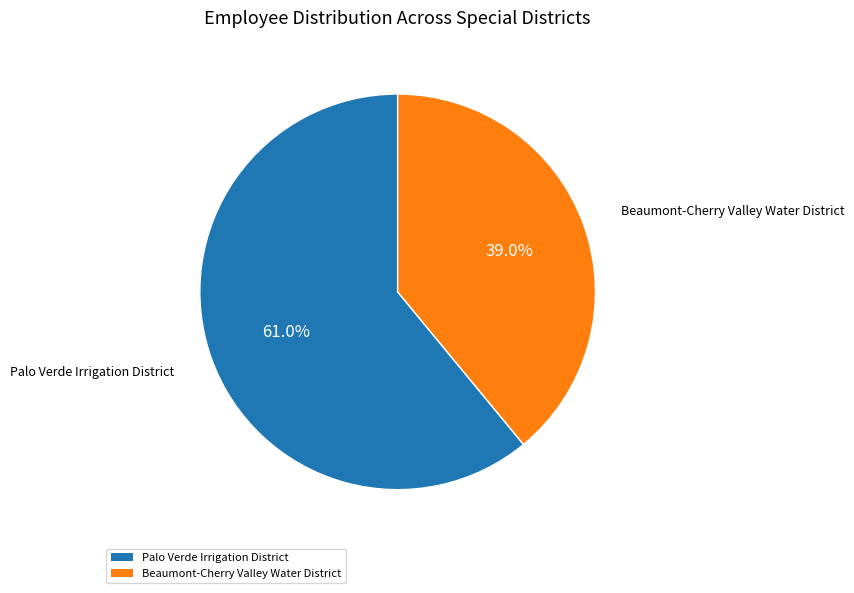

What percentage is the Palo Verde Irrigation District slice, to the nearest percent?

61%